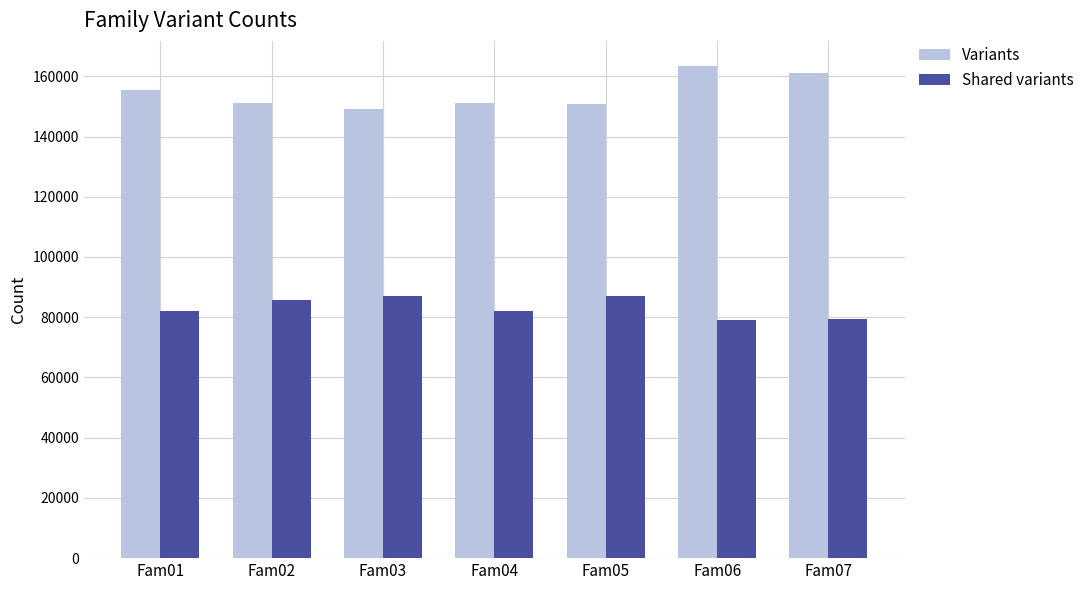

List the series in order of their overall mean, highest first.

Variants, Shared variants